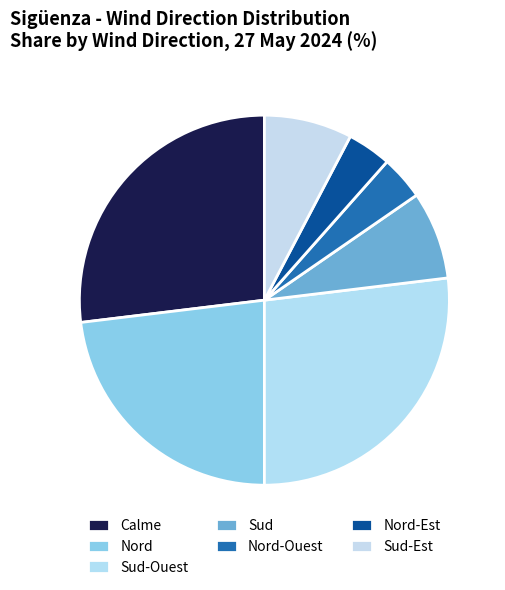

Does Nord-Est represent more than half of the total?

No